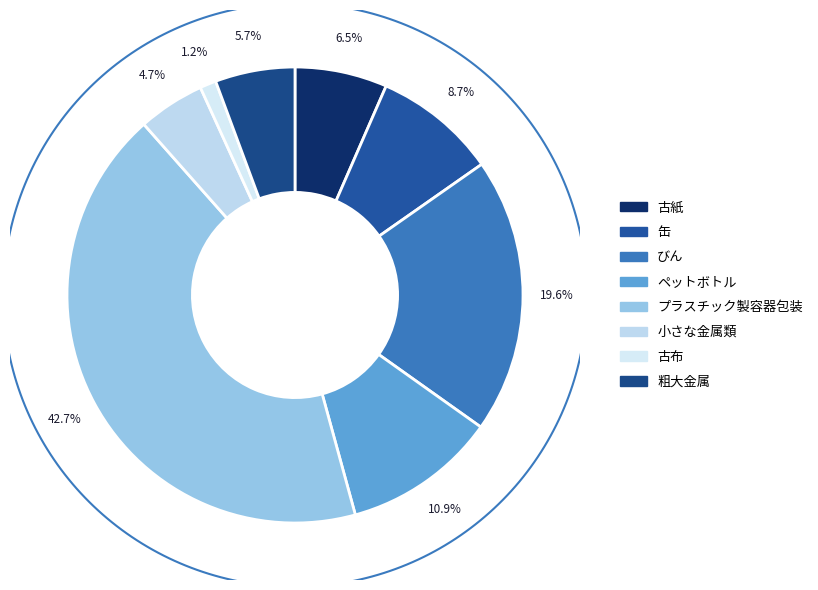

Does 粗大金属 represent more than half of the total?

No